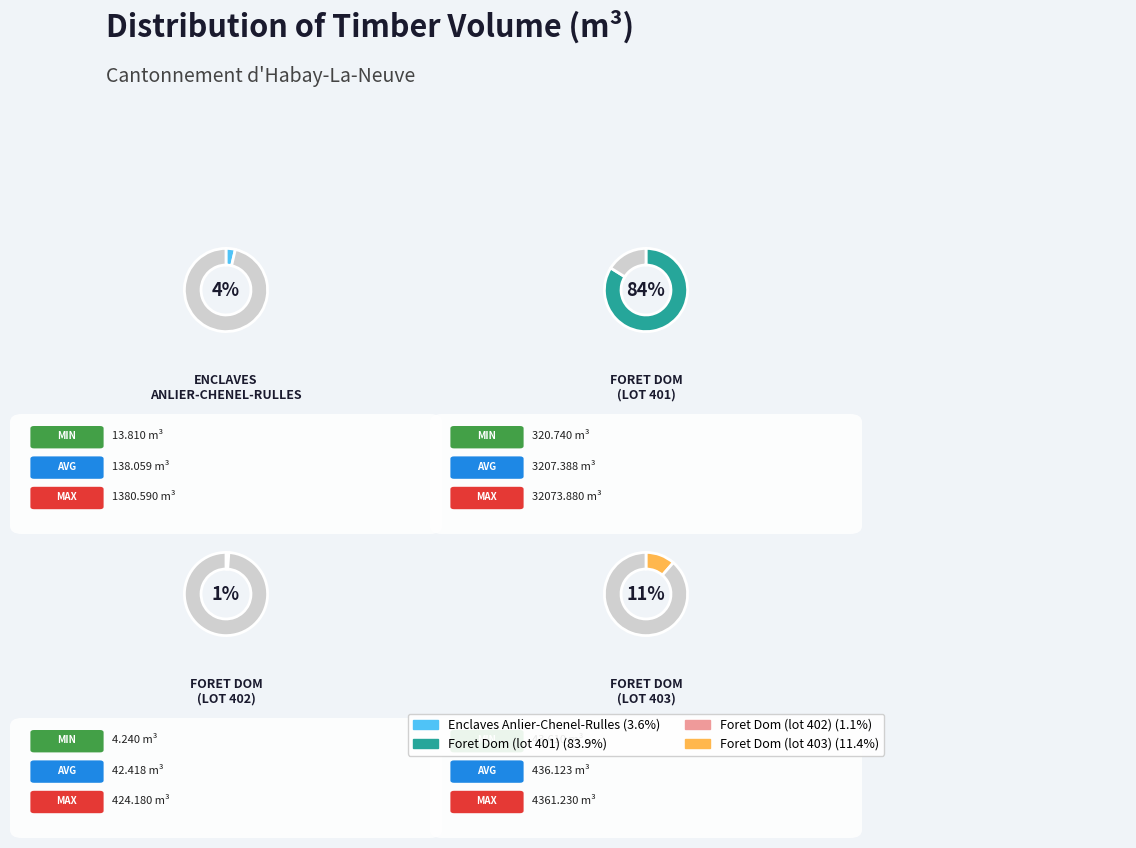

Is there a majority slice in this chart?

Yes